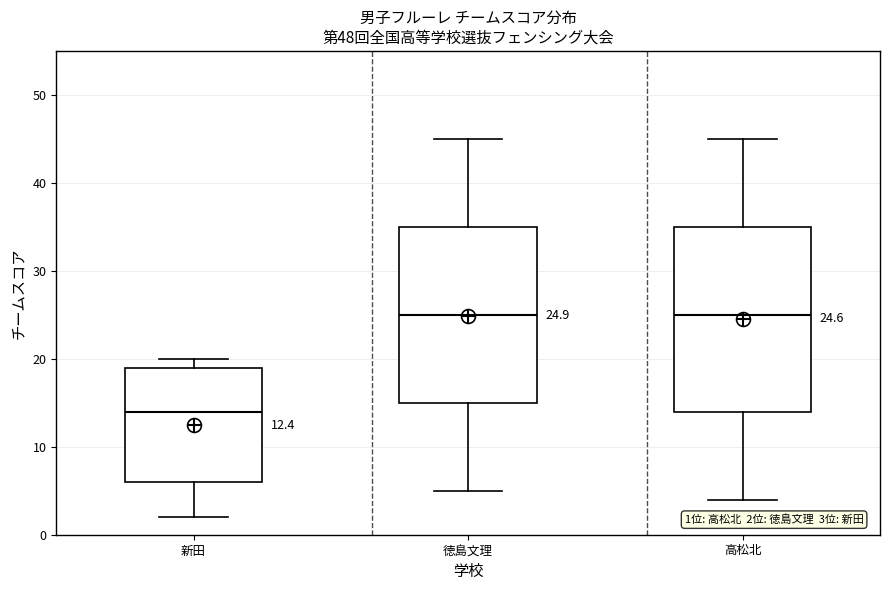

Which box is the tallest, from its lower edge to its upper edge?

高松北